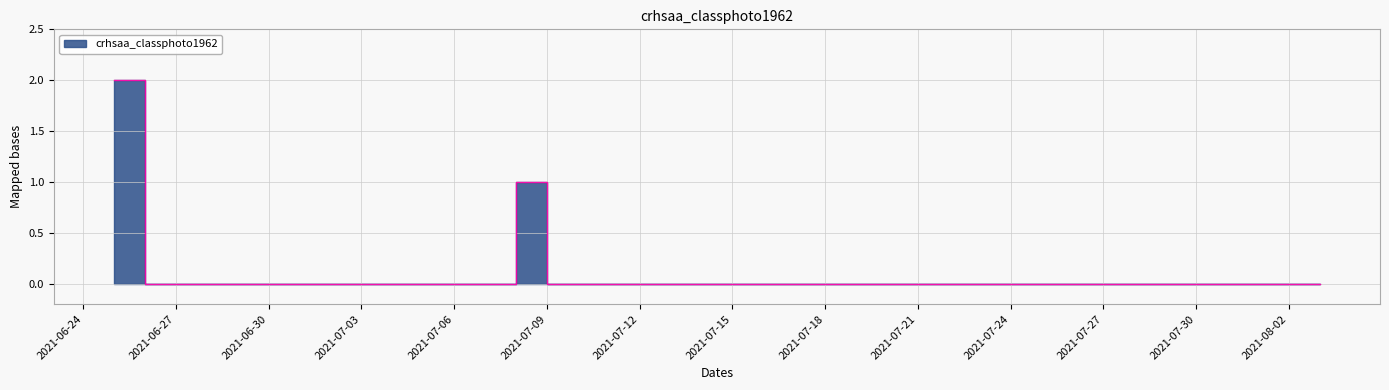

The chart shows a value of 0 at 2021-06-26. True or false?

True